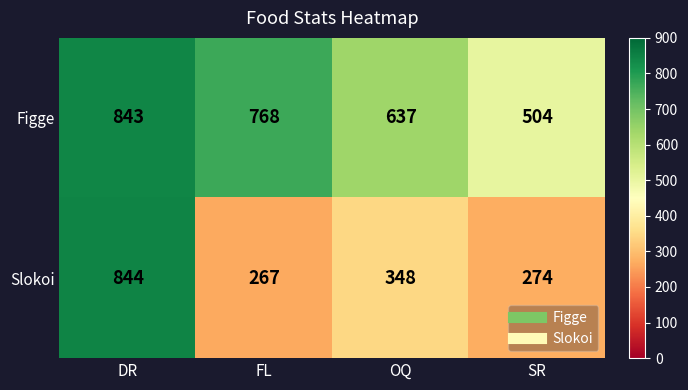

What is the maximum value for Figge?

843